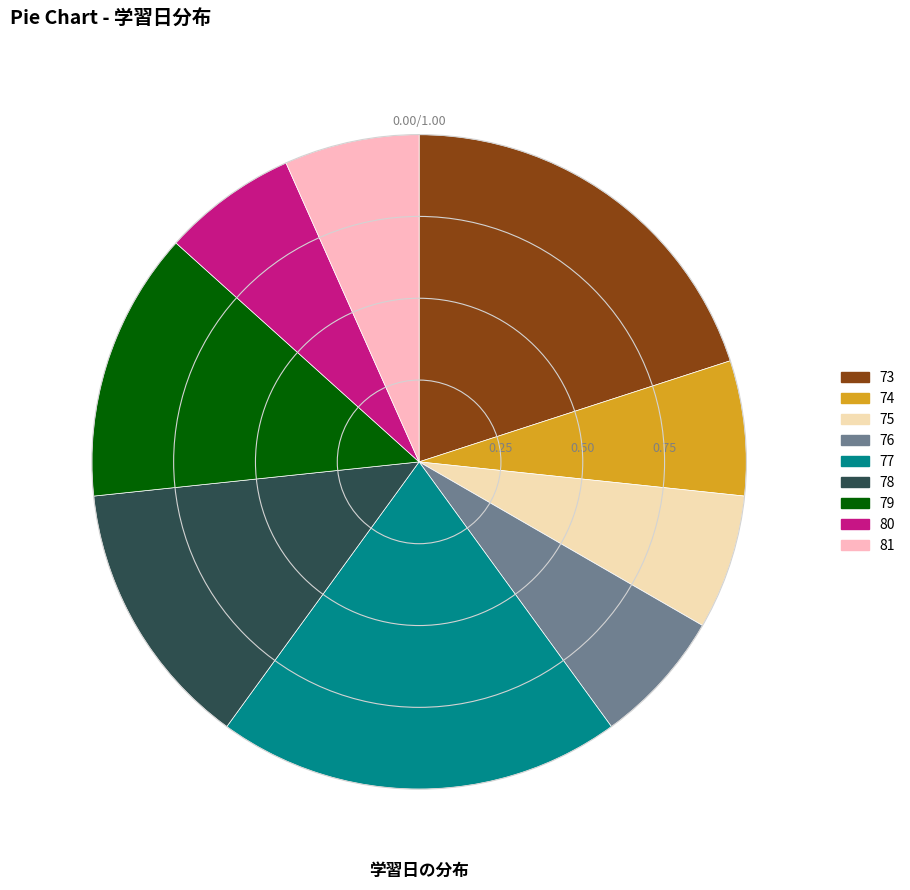

Does 80 represent more than half of the total?

No